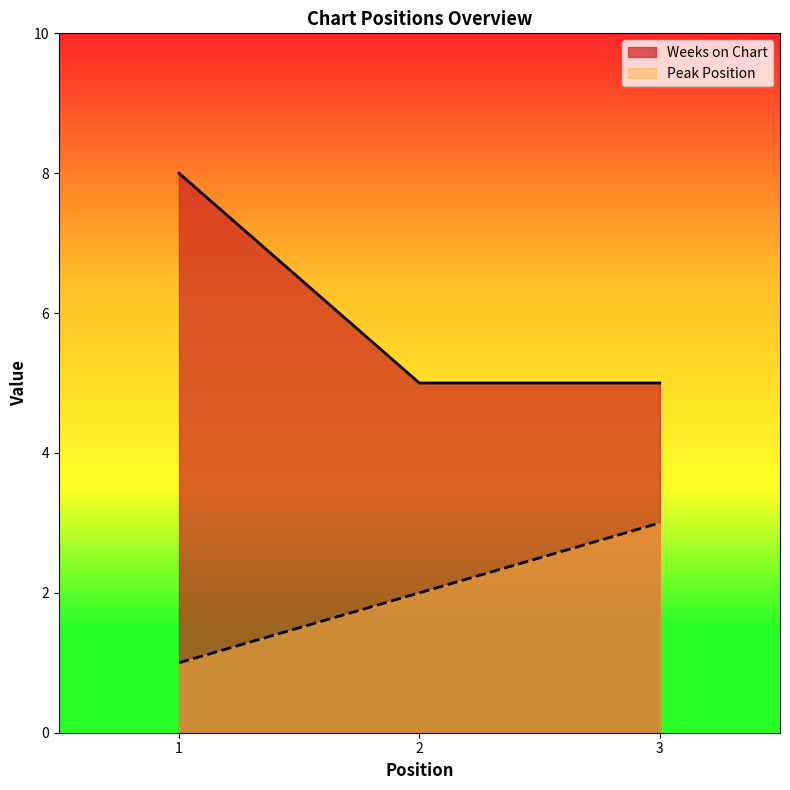

At which category is the sum across all series the highest?

1